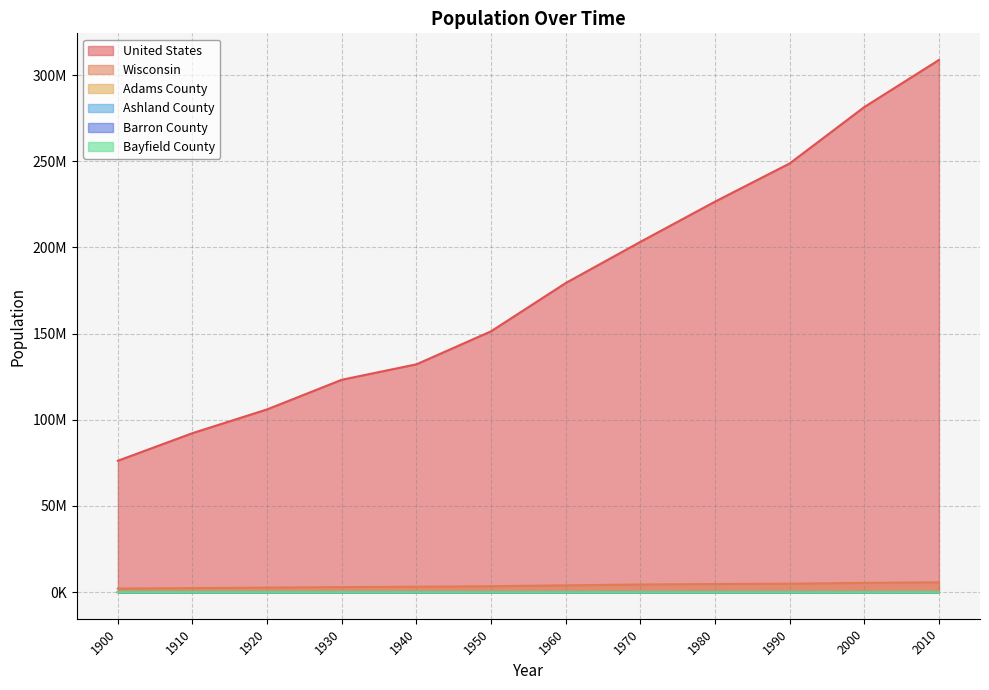

Reading left to right, extract all data points from this chart.

United States: 76212168	92228496	106021537	123202624	132164569	151325798	179323175	203211926	226545805	248709873	281421906	308747508
Wisconsin: 2069042	2333860	2632067	2939006	3137587	3434575	3951777	4417731	4705767	4891769	5363675	5686986
Adams County: 9141	8604	9287	8003	8449	7906	7566	9234	13457	15682	18643	20875
Ashland County: 20176	21965	24538	21054	21801	19461	17375	16743	16783	16307	16866	16157
Barron County: 23677	29114	34281	34301	34289	34703	34270	33955	38730	40750	44963	45870
Bayfield County: 14392	15987	17201	15006	15827	13760	11910	11683	13822	14008	15013	15014